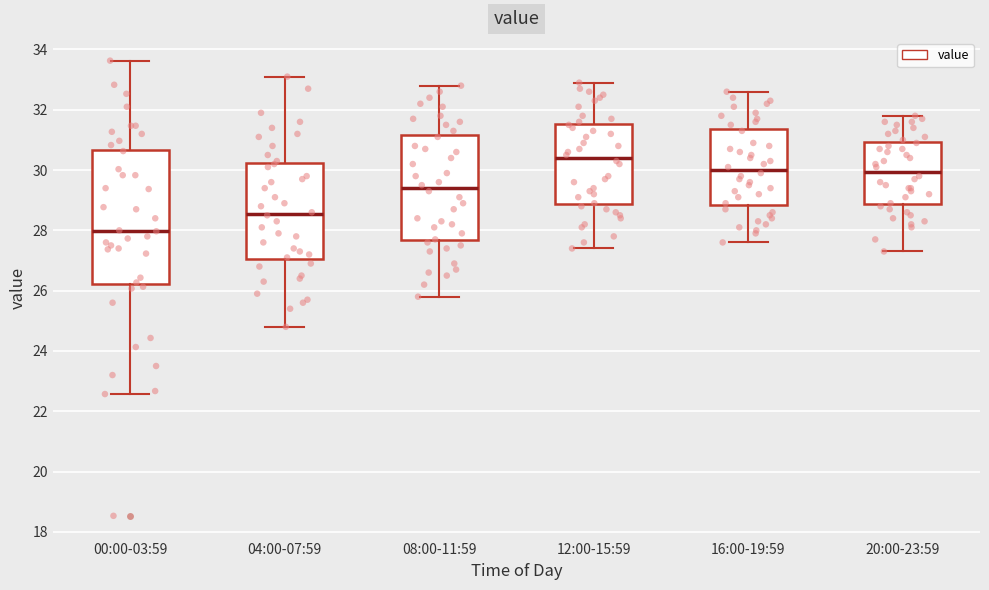

Where does the lower whisker of the box for 00:00-03:59 end on the y-axis? The values are not printed on the chart, so give them approximately, as read against the axis.

22.6